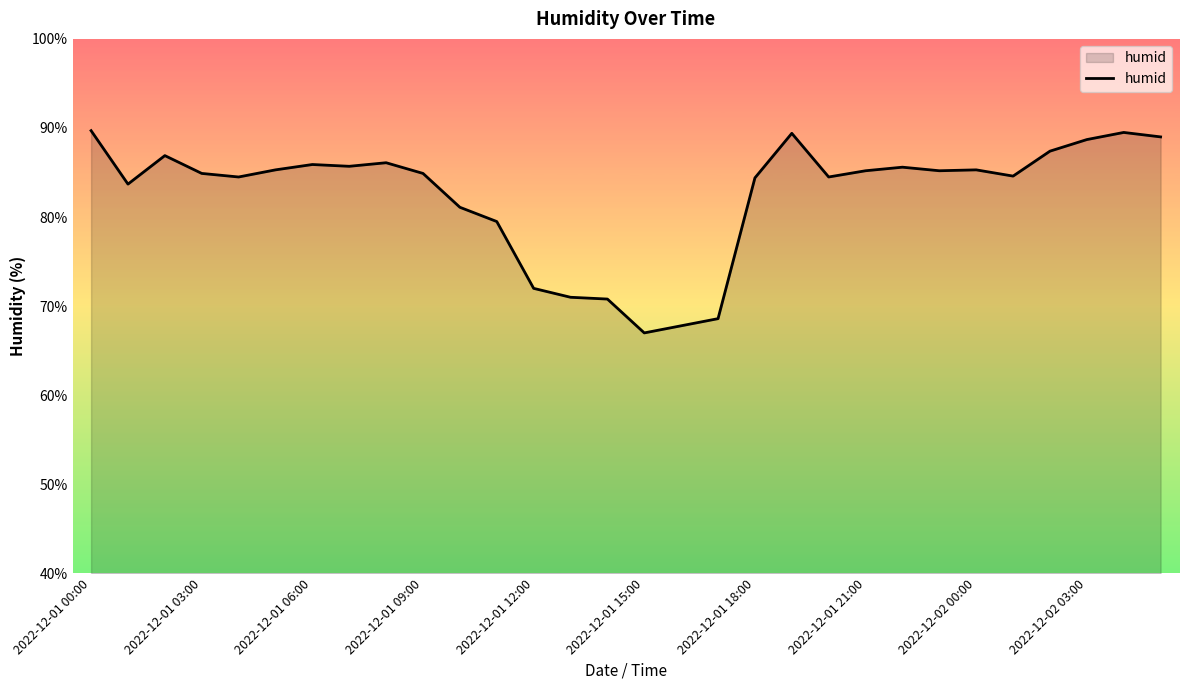

What is the difference between the second highest and second lowest values?

21.7